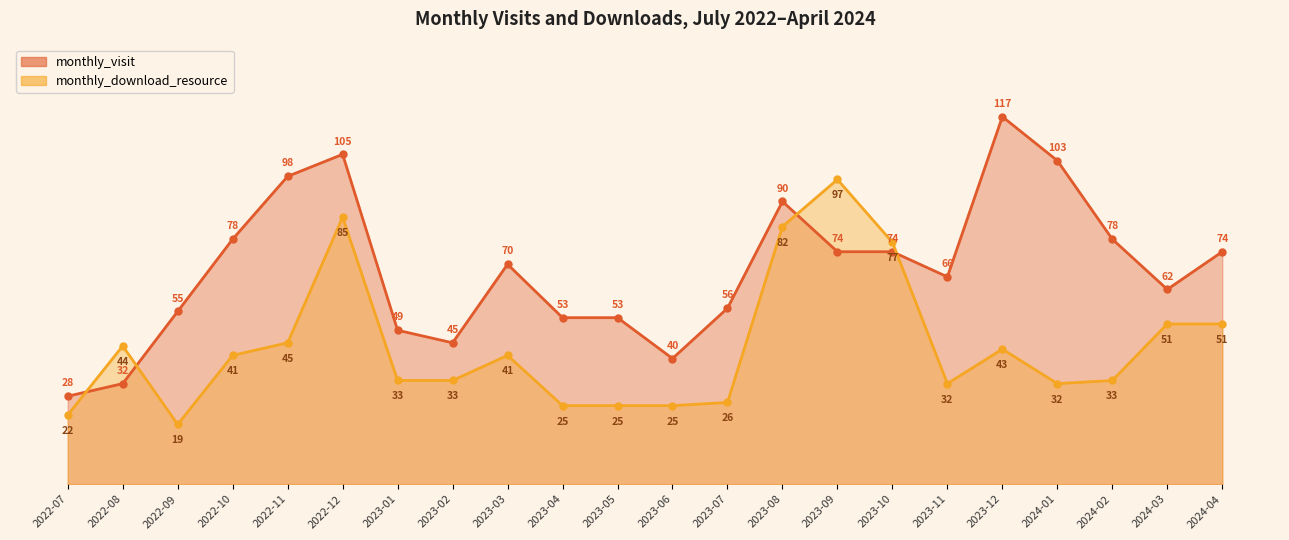

What position from the right is 2022-08?

21